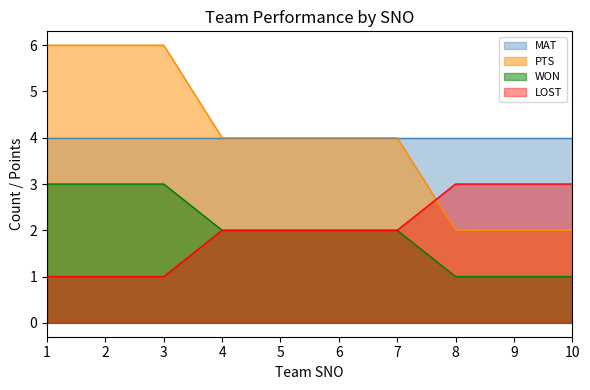

What is the difference between the maximum and minimum values in the PTS series?

4